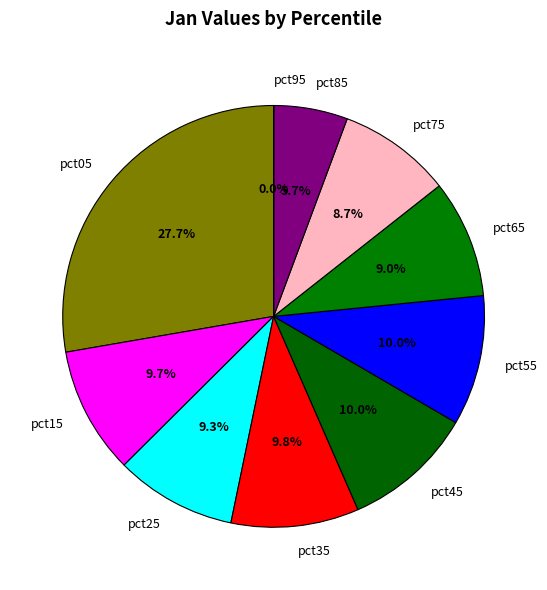

What is the largest slice in the pie chart?

pct05